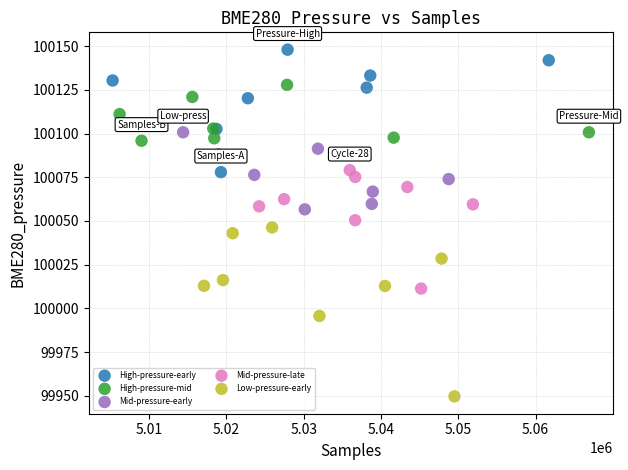

Which series reaches the minimum Y coordinate?

Low-pressure-early